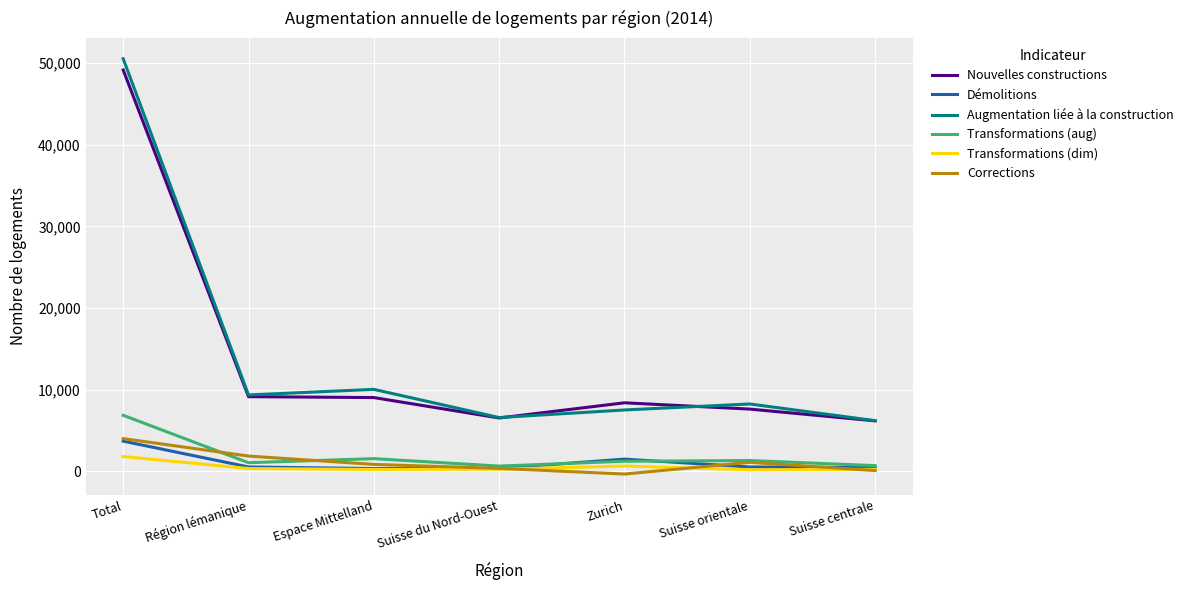

Which series has the widest spread of values?

Augmentation liée à la construction